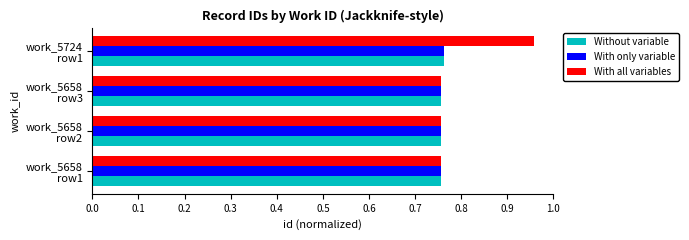

Which series has the largest range (max minus min)?

With all variables